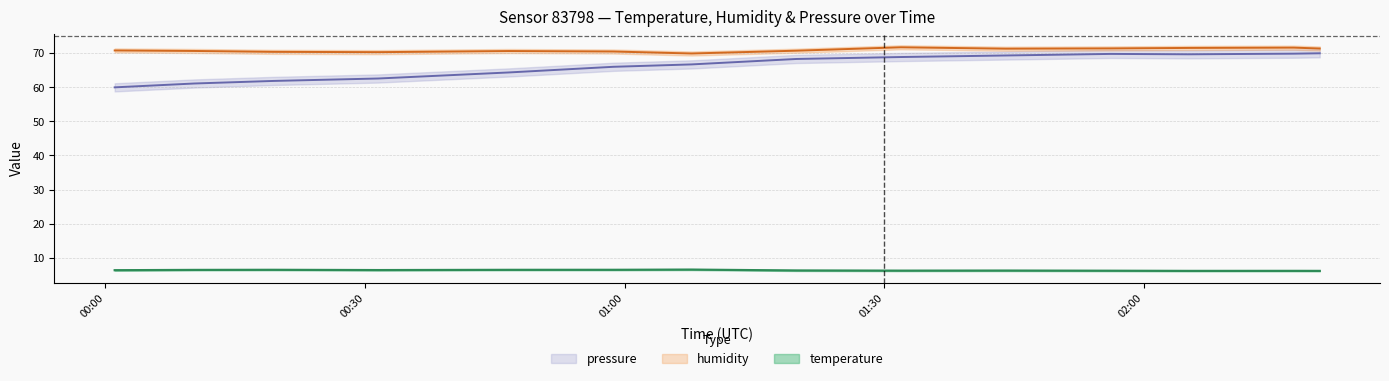

Where does the humidity series first go above 70?

00:01